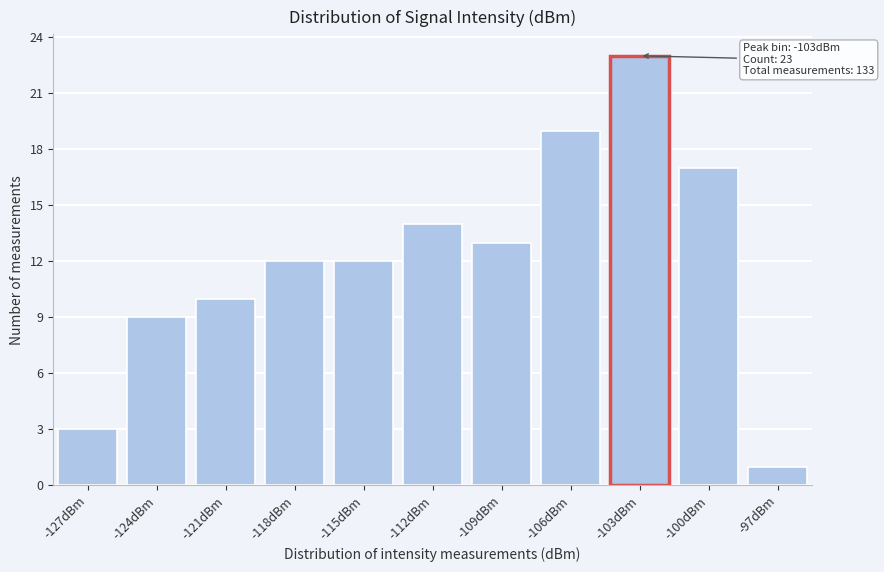

Reading left to right, what are all the values shown in this chart?

-127dBm=3	-124dBm=9	-121dBm=10	-118dBm=12	-115dBm=12	-112dBm=14	-109dBm=13	-106dBm=19	-103dBm=23	-100dBm=17	-97dBm=1